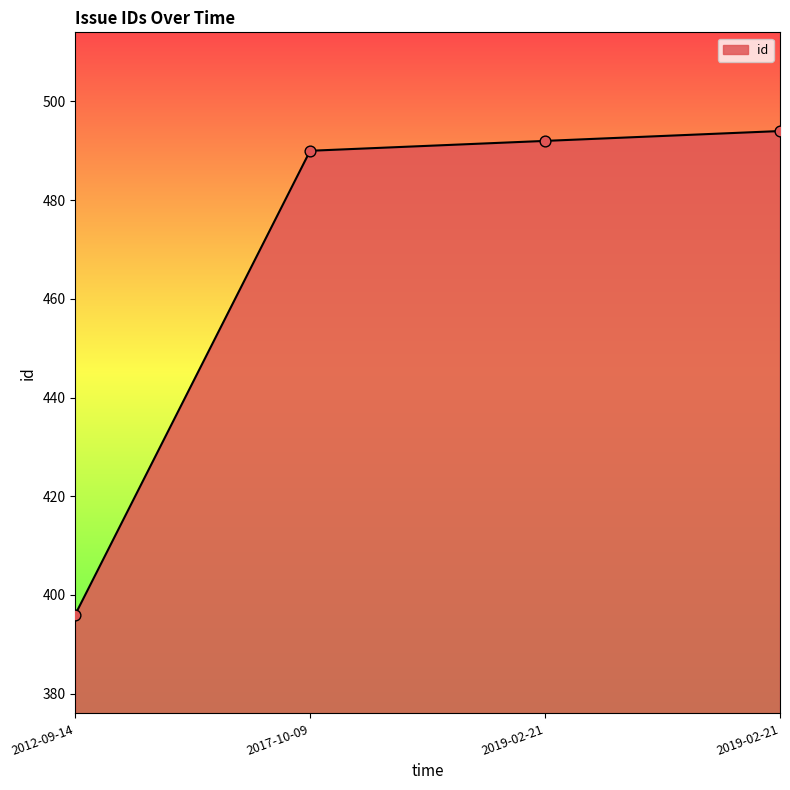

How many series are shown in this chart?

1